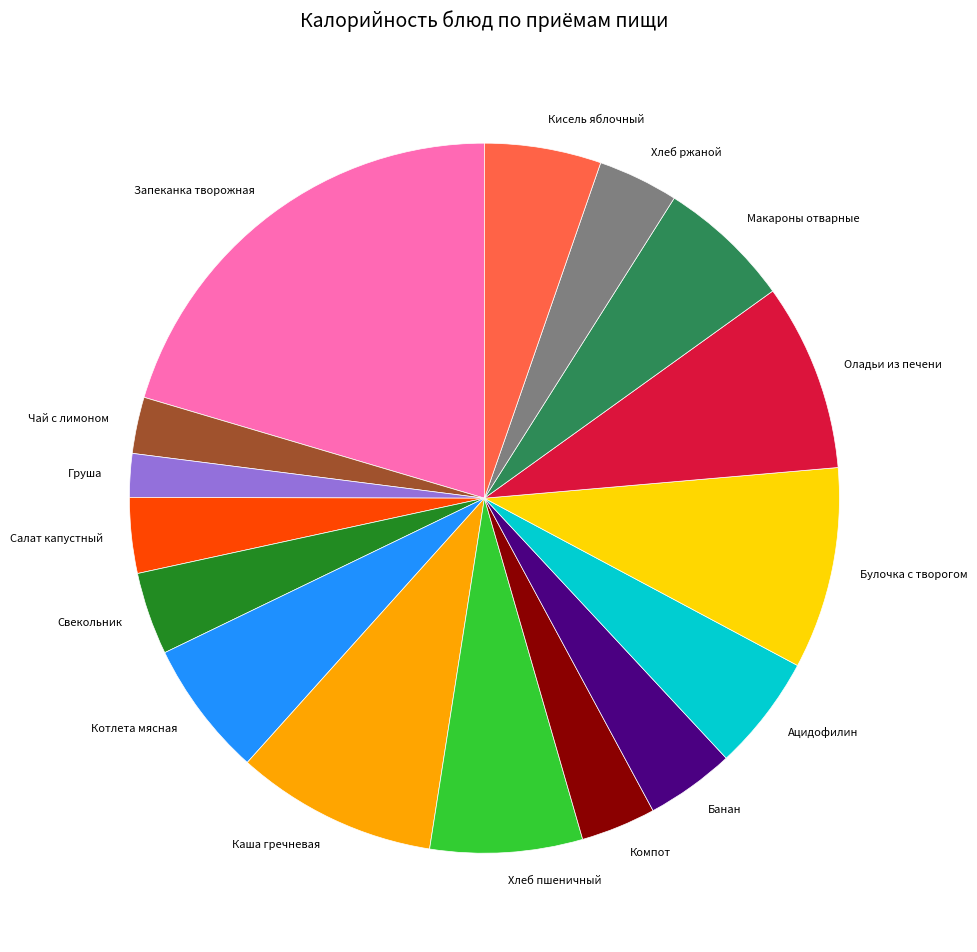

Does any single category account for the majority?

No